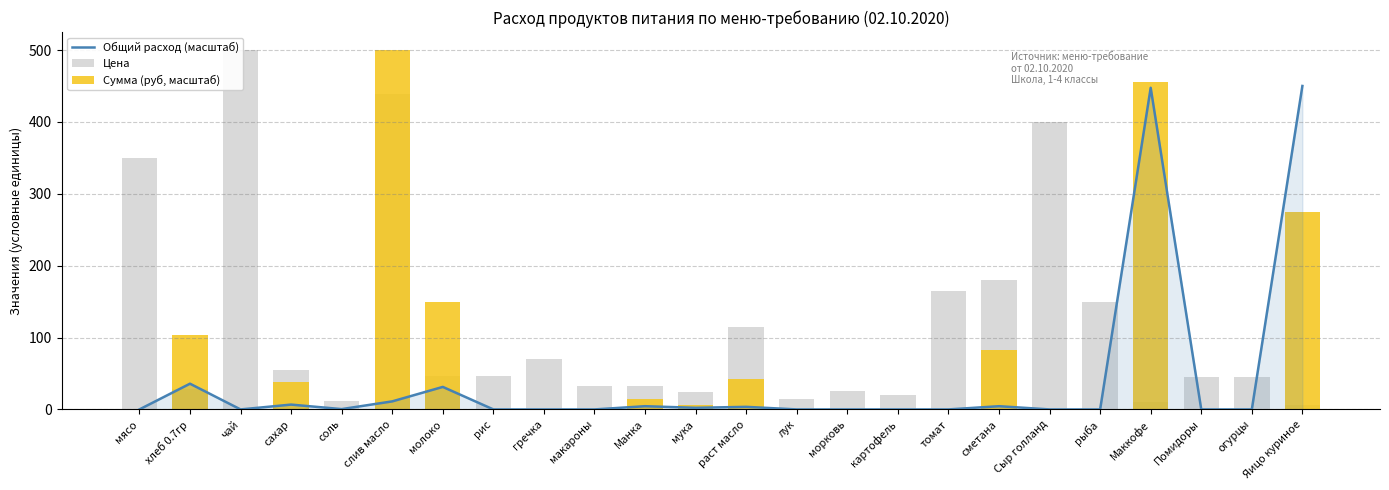

Reading left to right, extract all data points from this chart.

Общий расход (масштаб): мясо=0.0	хлеб 0.7гр=35.8	чай=0.0	сахар=6.7	соль=0.4	слив масло=11.2	молоко=31.3	рис=0.0	гречка=0.0	макароны=0.0	Манка=4.5	мука=2.2	раст масло=3.6	лук=0.0	морковь=0.0	картофель=0.0	томат=0.0	сметана=4.5	Сыр голланд=0.0	рыба=0.0	Маккофе=447.5	Помидоры=0.0	огурцы=0.0	Яицо куриное=450.0
Цена: мясо=350.0	хлеб 0.7гр=28.6	чай=500.0	сахар=55.0	соль=12.0	слив масло=438.9	молоко=47.0	рис=47.0	гречка=70.0	макароны=32.0	Манка=32.0	мука=24.0	раст масло=115.0	лук=15.0	морковь=25.0	картофель=20.0	томат=164.3	сметана=180.0	Сыр голланд=400.0	рыба=150.0	Маккофе=10.0	Помидоры=45.0	огурцы=45.0	Яицо куриное=6.0
Сумма (руб, масштаб): мясо=0.0	хлеб 0.7гр=104.2	чай=0.0	сахар=37.6	соль=0.5	слив масло=500.0	молоко=149.9	рис=0.0	гречка=0.0	макароны=0.0	Манка=14.6	мука=5.5	раст масло=41.9	лук=0.0	морковь=0.0	картофель=0.0	томат=0.0	сметана=82.0	Сыр голланд=0.0	рыба=0.0	Маккофе=455.7	Помидоры=0.0	огурцы=0.0	Яицо куриное=275.0